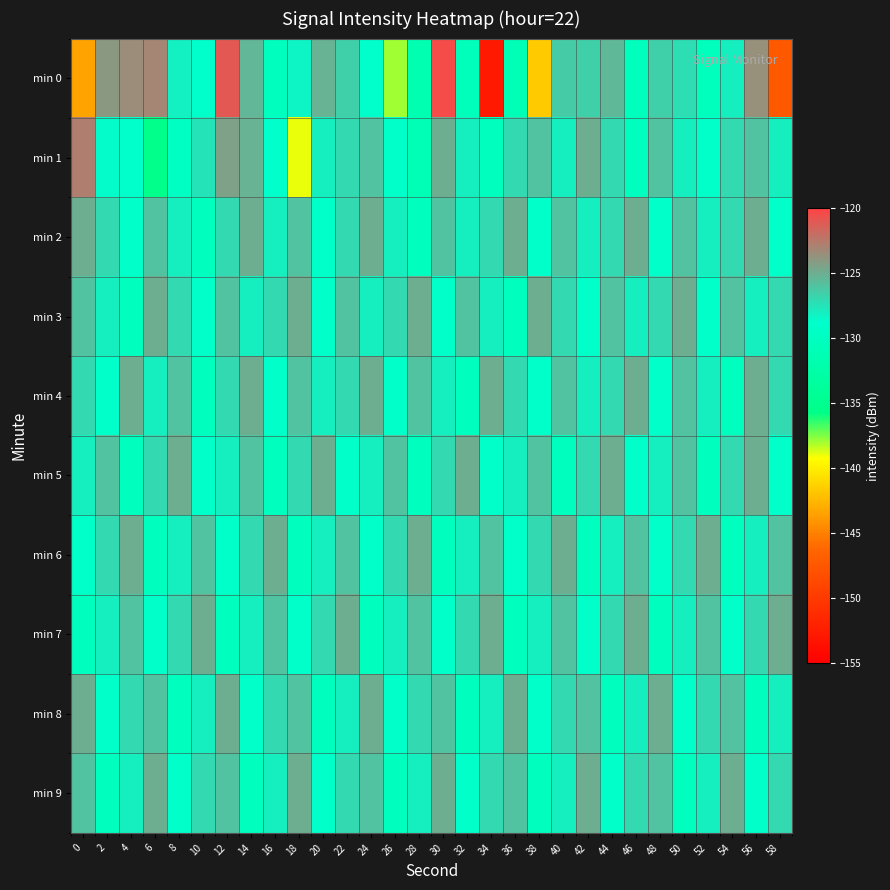

Which has a higher value, 48 or 30?

30